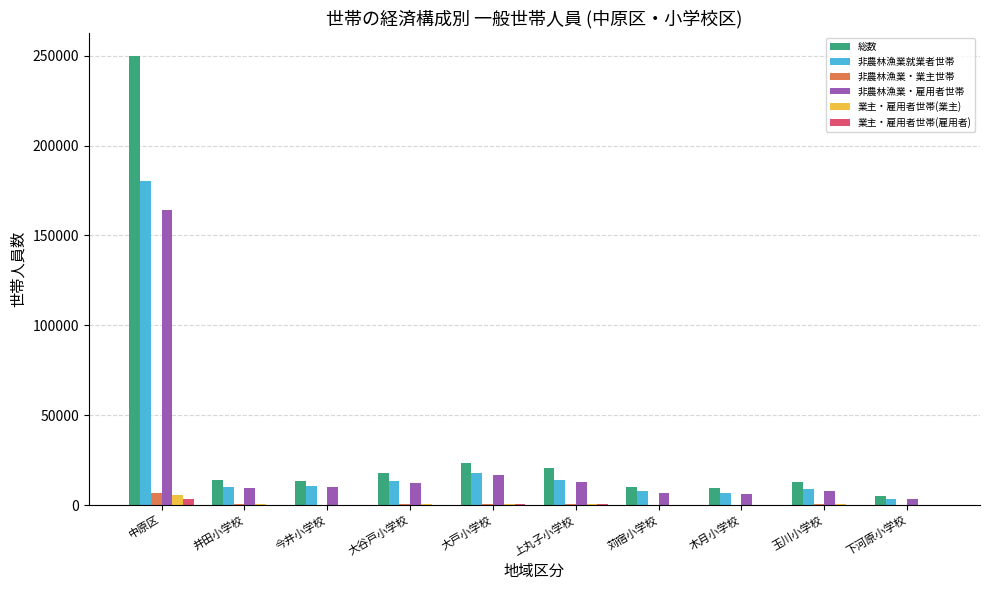

The 非農林漁業就業者世帯 series shows 17933 at 大戸小学校. True or false?

True